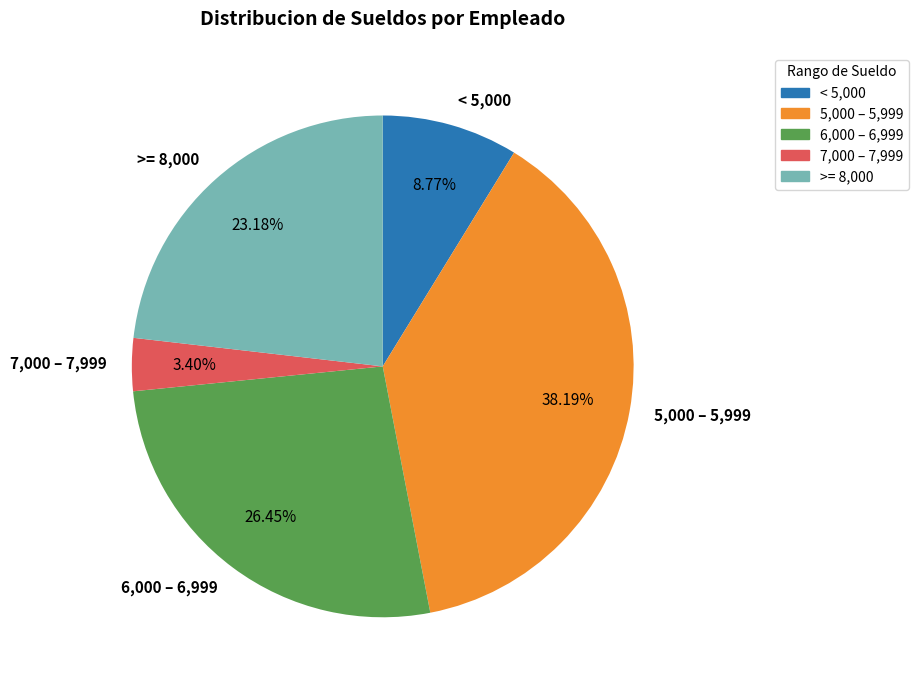

Is there a majority slice in this chart?

No